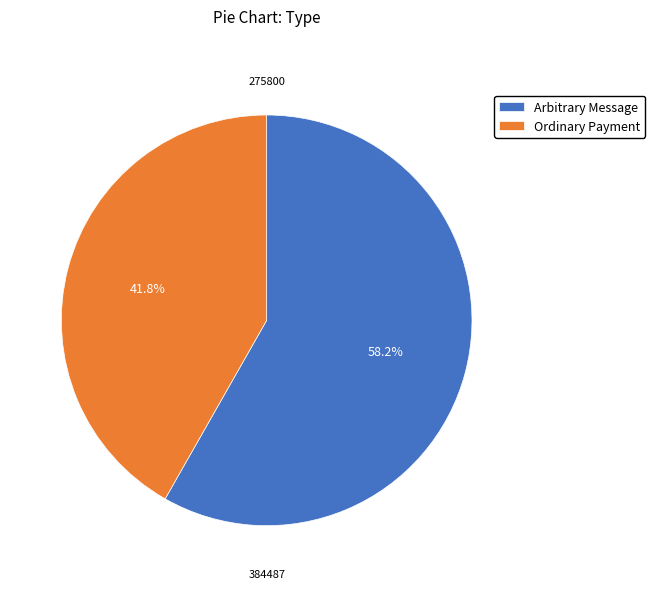

Which category has the smallest portion of the pie?

Ordinary Payment